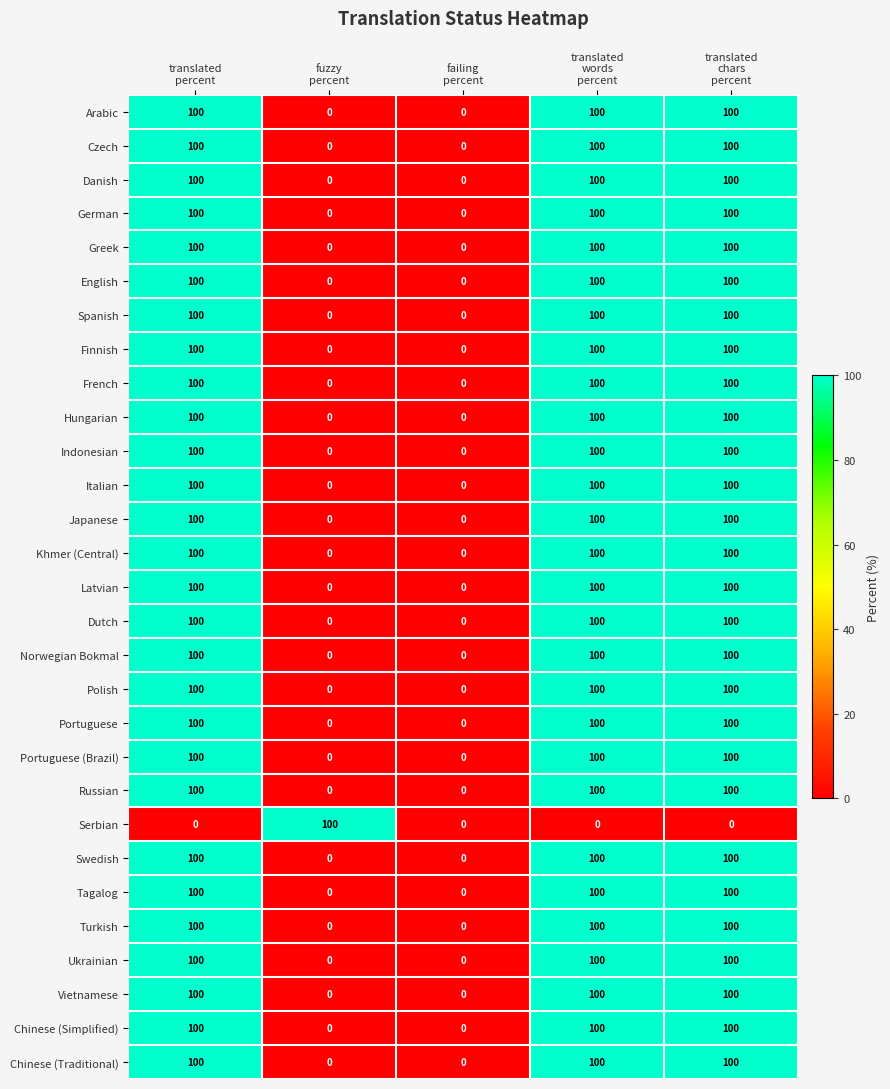

At how many categories does at least one series exceed 77?

4